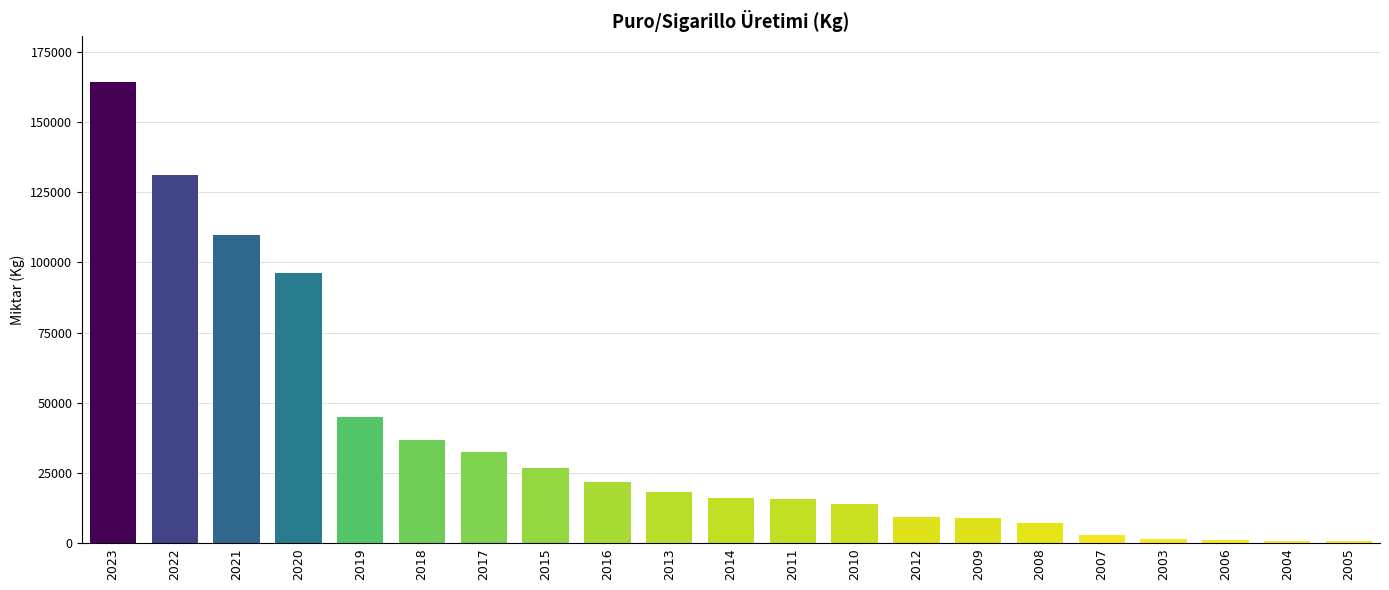

The value at 2012 is 9400.6. True or false?

True